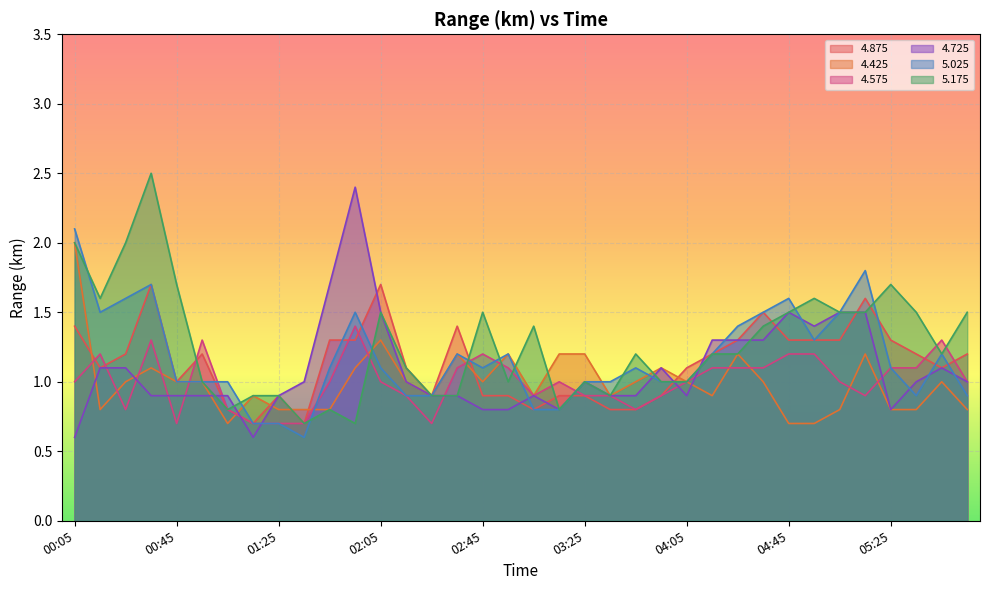

How many times do   4.875 and   5.025 cross each other?

9